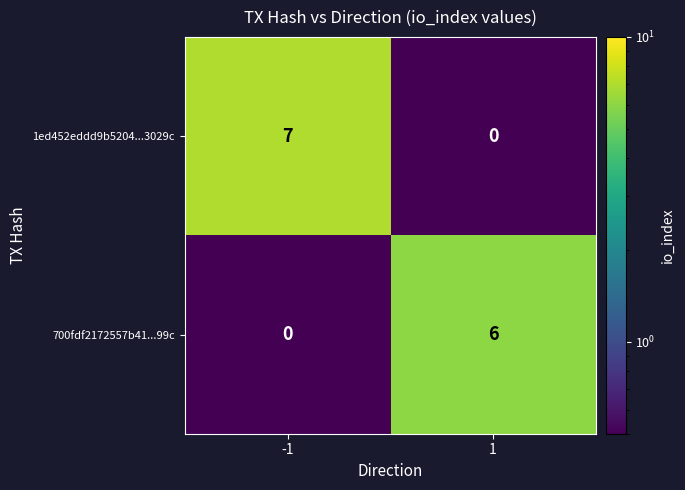

What is the smallest value displayed?

0